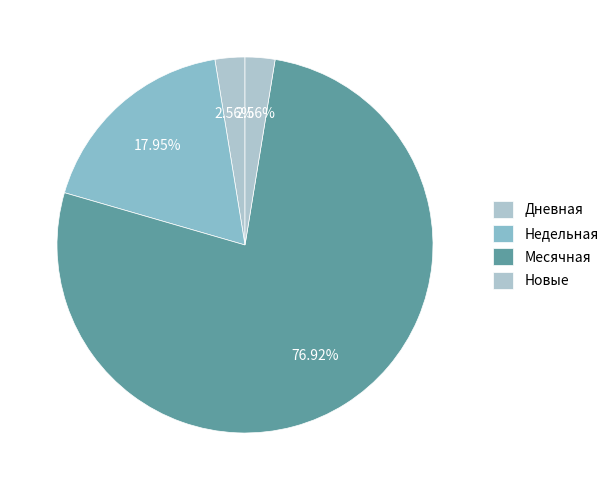

Is Новые the majority of the pie?

No